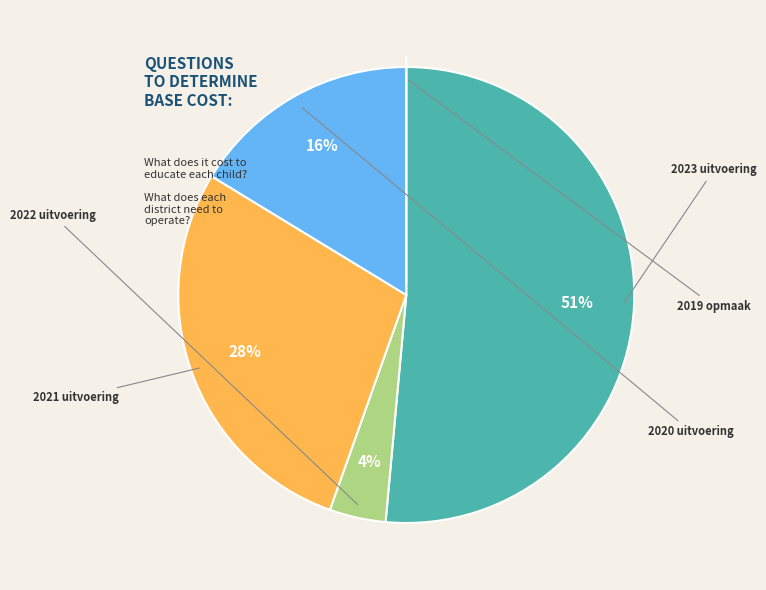

Count the number of slices in the pie.

5